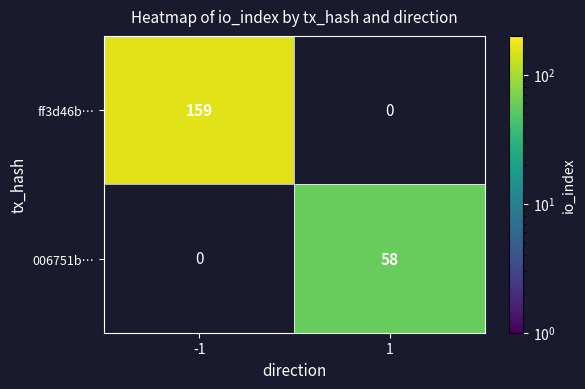

How many categories are shown in the chart?

2